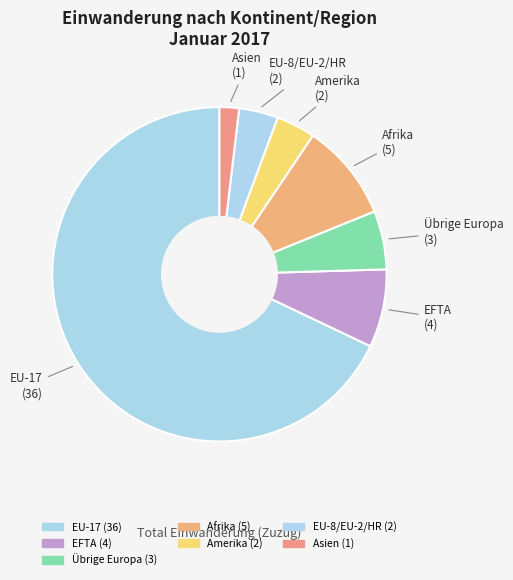

How many segments does this pie chart have?

7